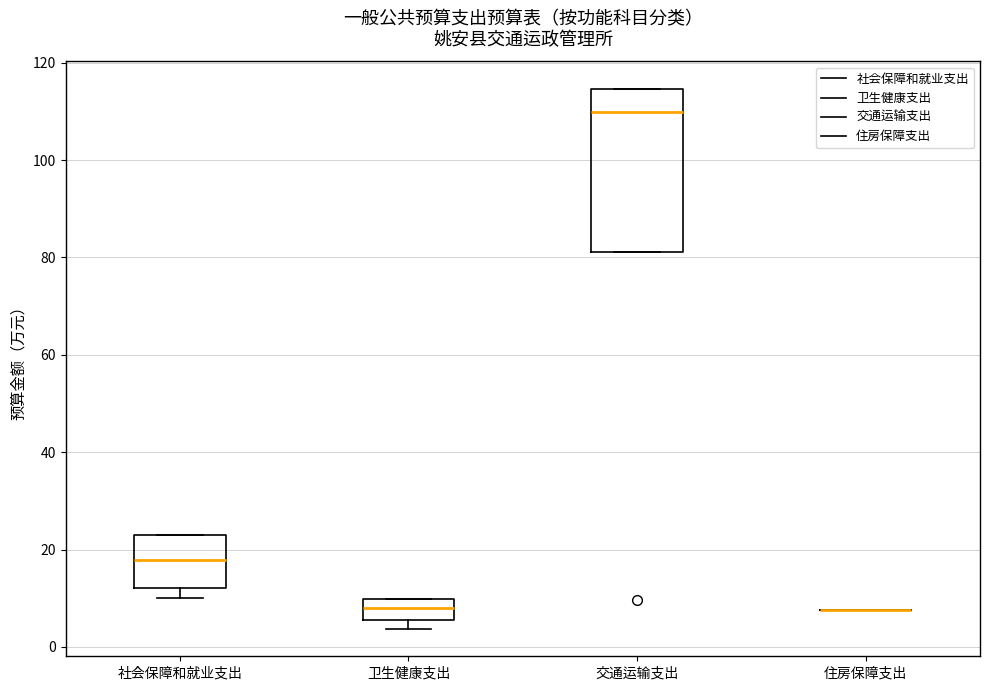

Reading left to right, read every box against the y-axis: the position of its median line, the range the box covers, and the ends of its whiskers. The values are not printed on the chart, so give them approximately, as read against the axis.

社会保障和就业支出: median 18, box 12 to 22, whiskers 10 to 22
卫生健康支出: median 8, box 6 to 10, whiskers 4 to 10
交通运输支出: median 110, box 82 to 114, whiskers 82 to 114
住房保障支出: box collapsed to a line at 8, whiskers 8 to 8